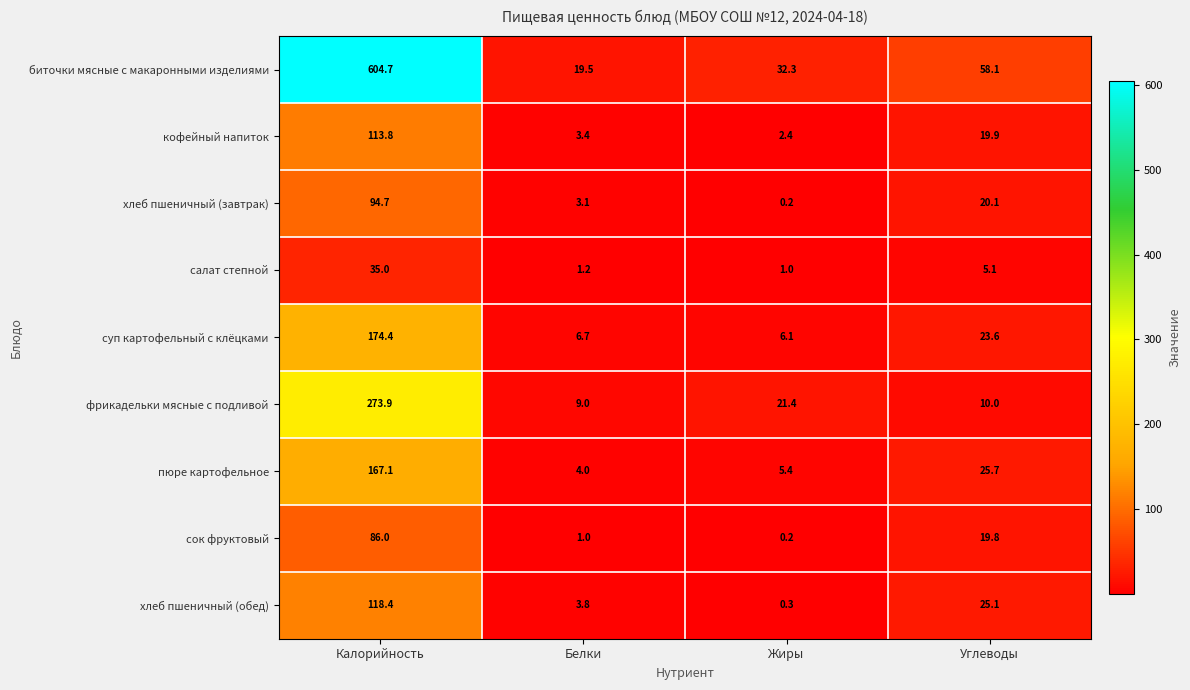

Rank the series at Белки from lowest to highest value.

сок фруктовый, салат степной, хлеб пшеничный (завтрак), кофейный напиток, хлеб пшеничный (обед), пюре картофельное, суп картофельный с клёцками, фрикадельки мясные с подливой, биточки мясные с макаронными изделиями